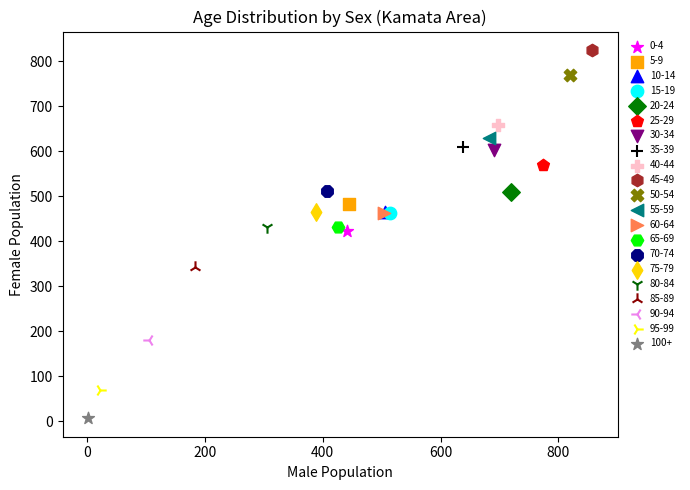

What are all the series names shown in the legend?

0-4, 5-9, 10-14, 15-19, 20-24, 25-29, 30-34, 35-39, 40-44, 45-49, 50-54, 55-59, 60-64, 65-69, 70-74, 75-79, 80-84, 85-89, 90-94, 95-99, 100+